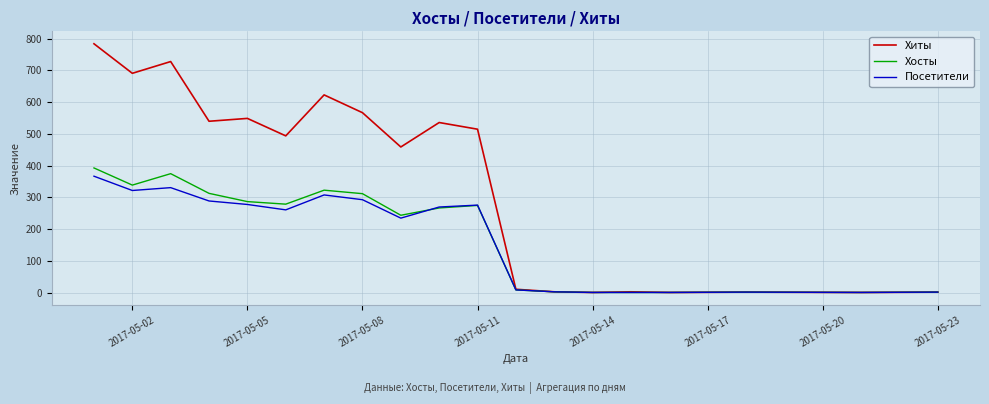

Which series has the largest total across all categories?

Хиты